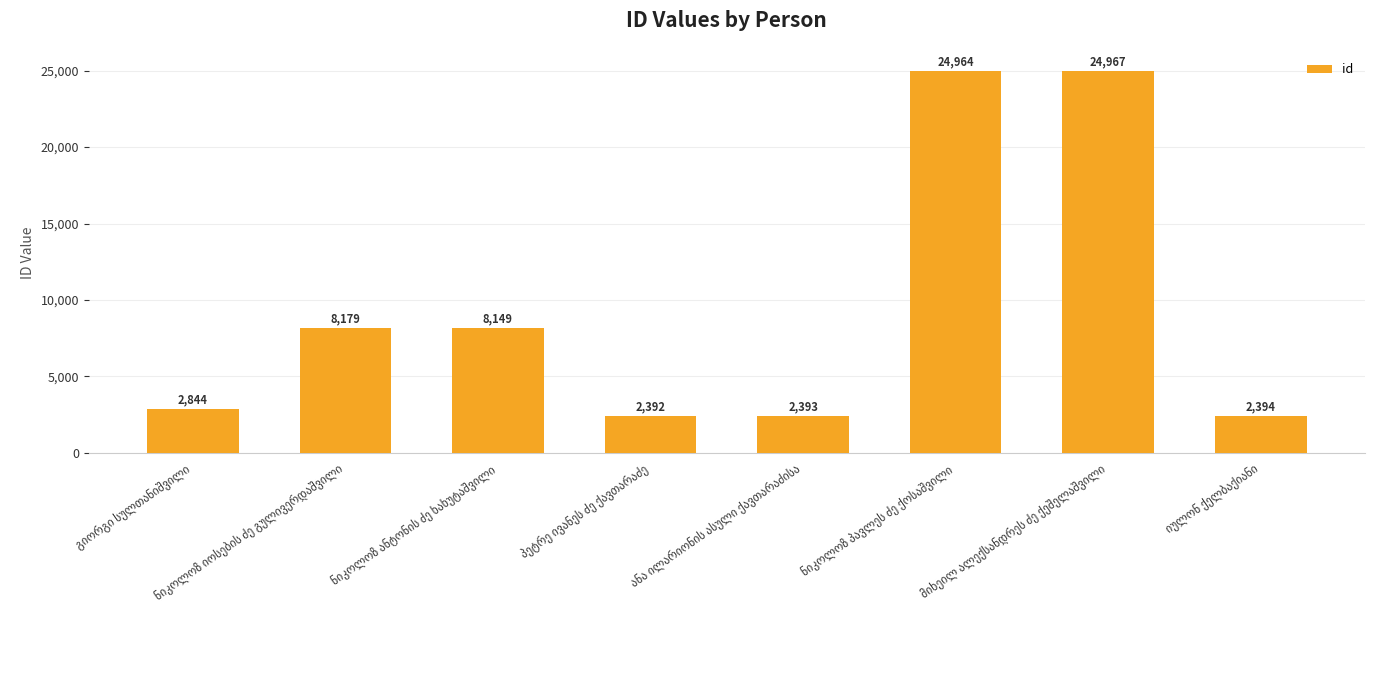

What is the greatest value displayed?

24967